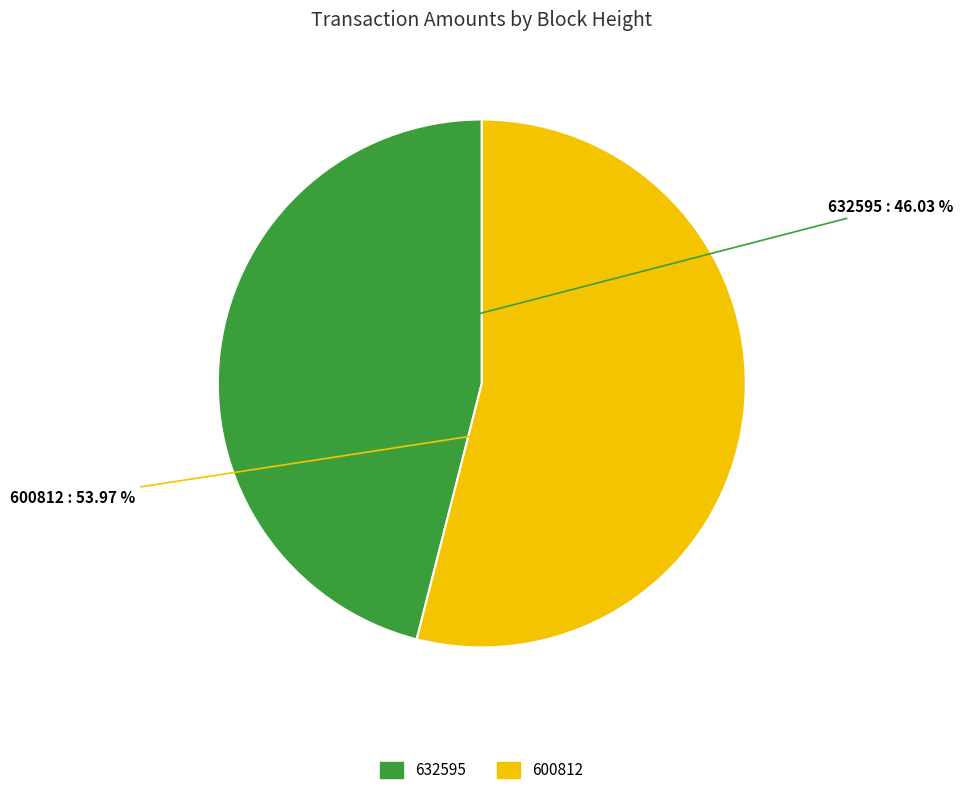

What is the smallest slice in the pie chart?

632595